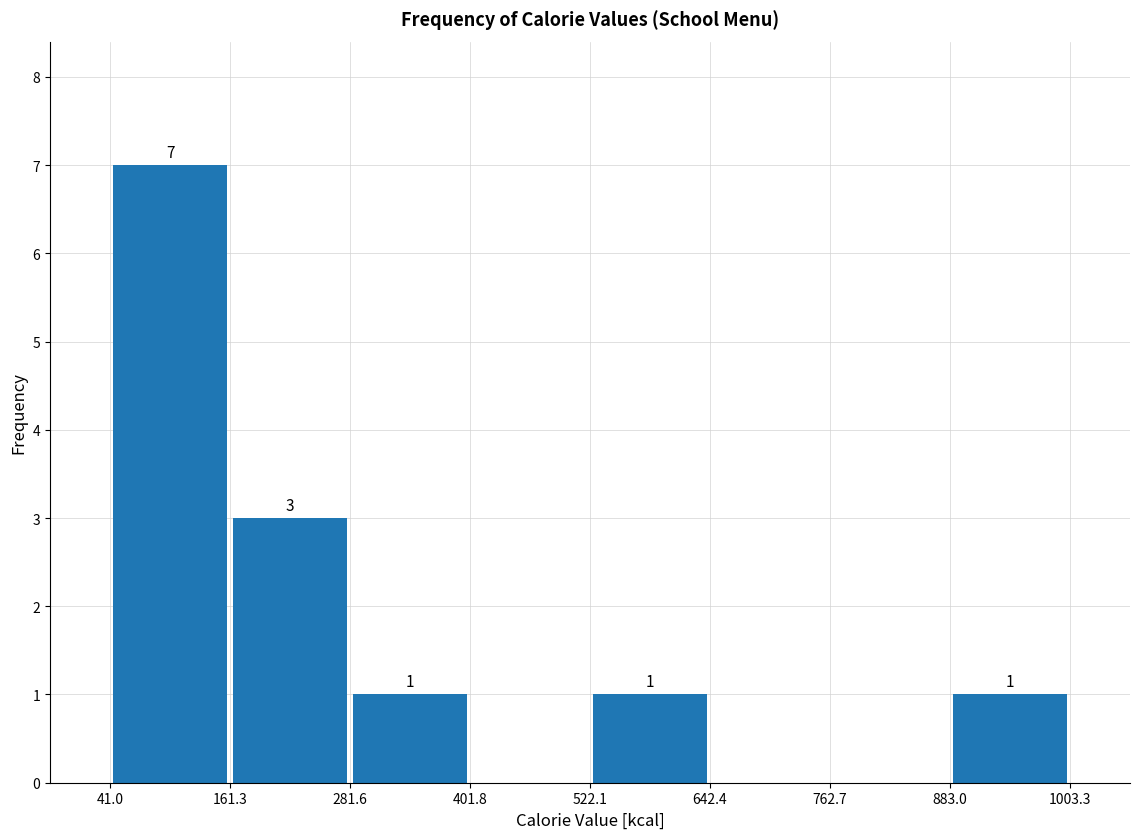

Over which range of the x-axis is the bar tallest?

41.0 to 161.3